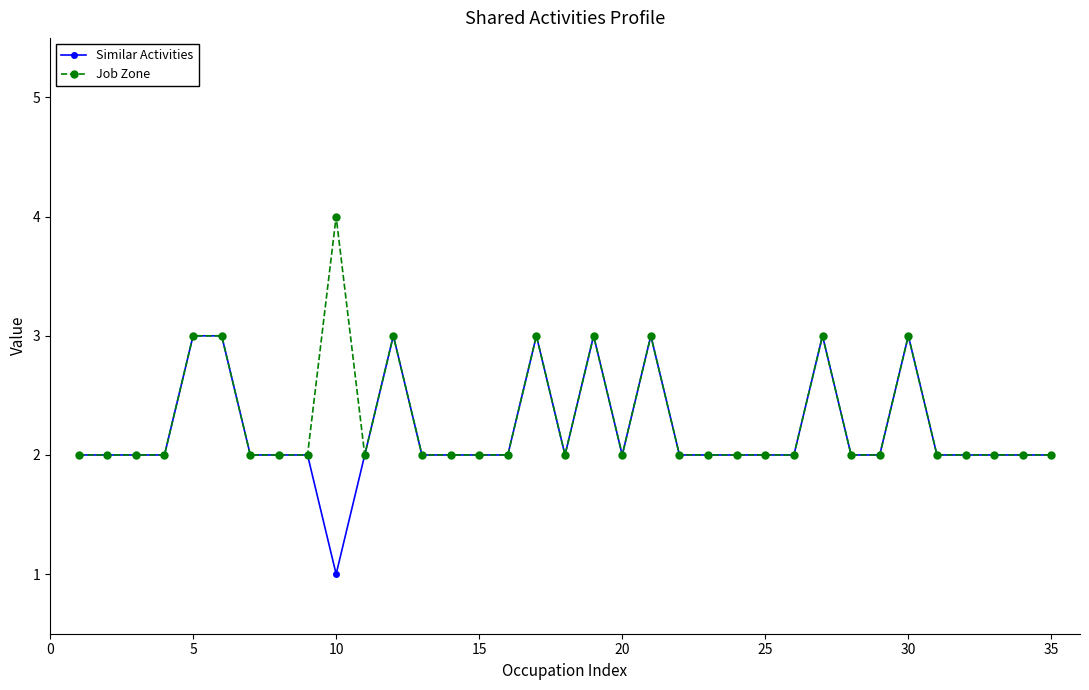

What is the greatest value displayed?

4